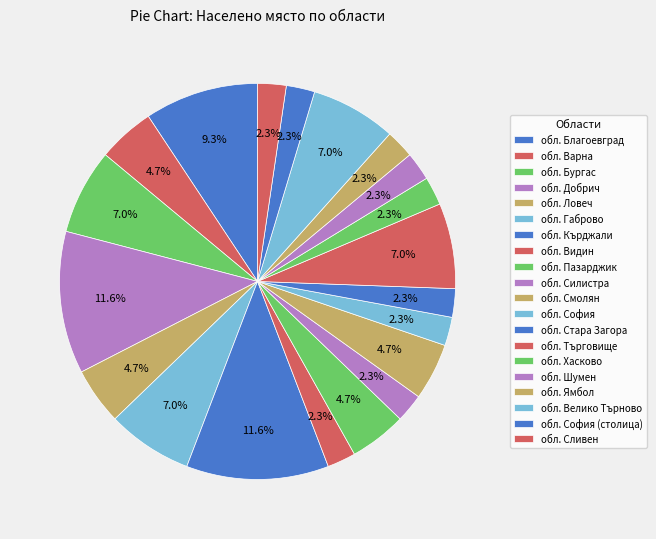

How many slices are in this pie chart?

20